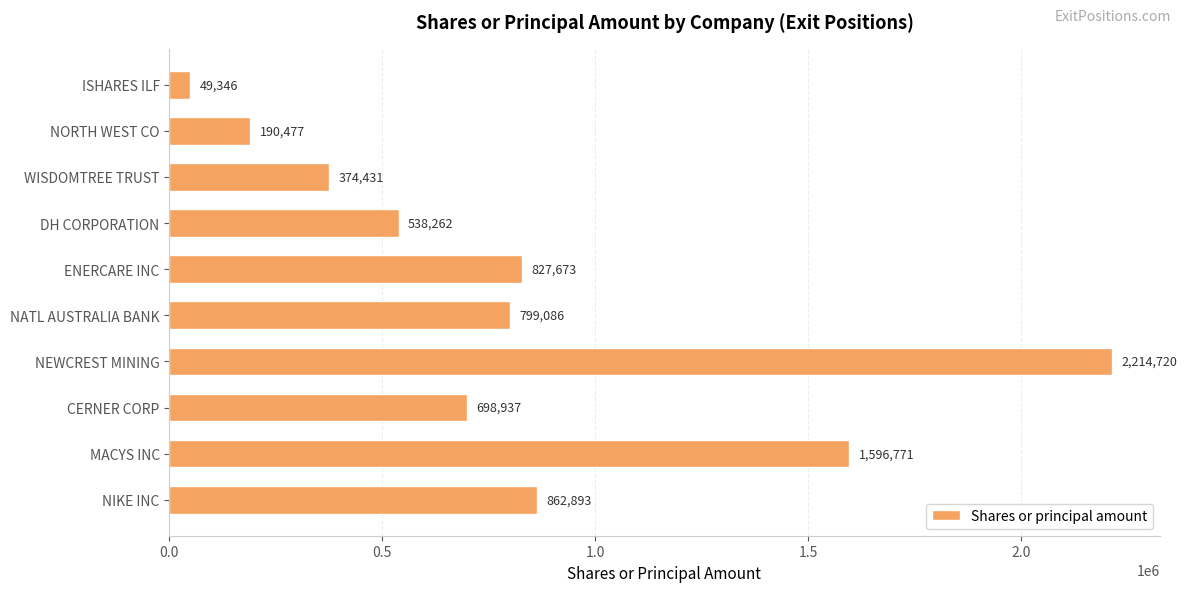

Count the number of data series in this chart.

1